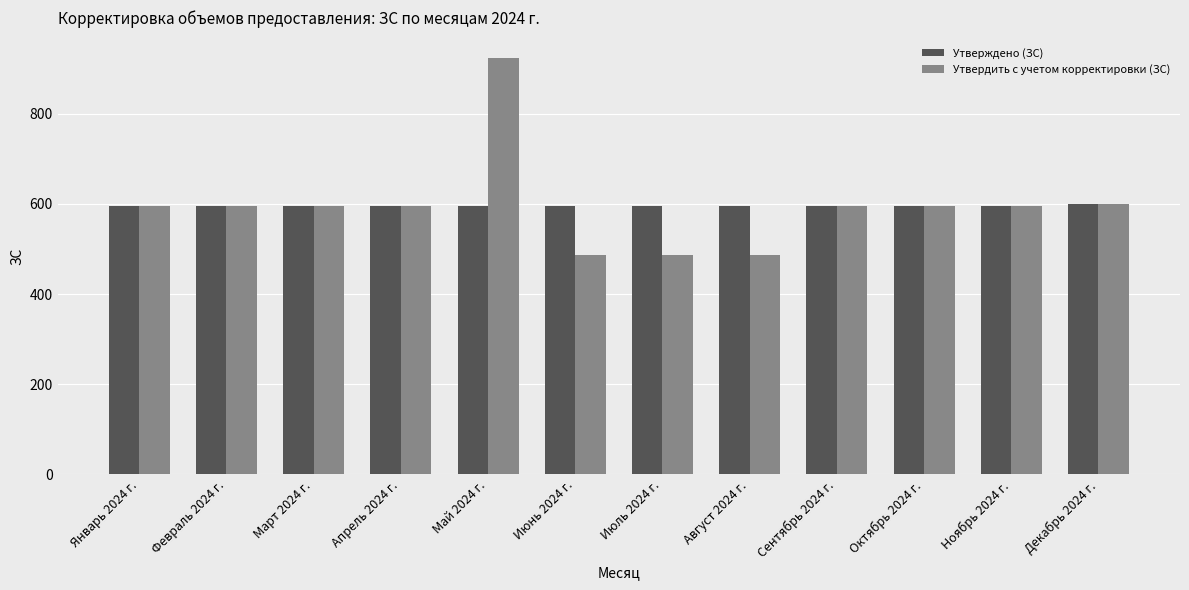

What are all the series names shown in the legend?

Утверждено (ЗС), Утвердить с учетом корректировки (ЗС)